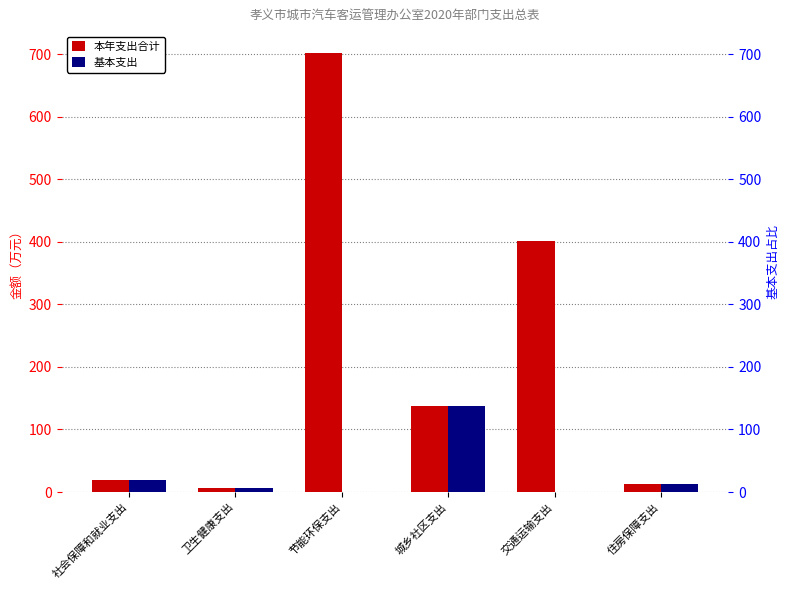

At how many categories does at least one series exceed 92?

3